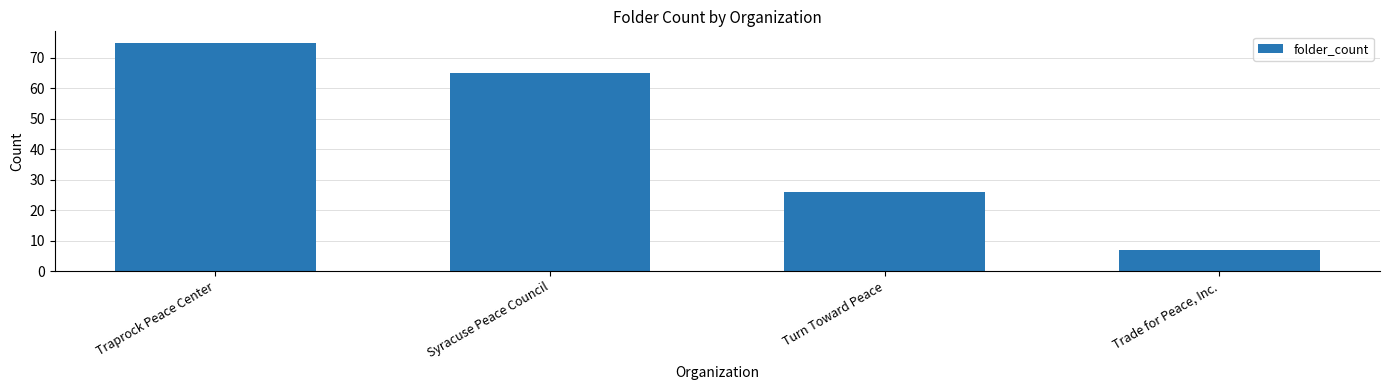

What is the smallest value displayed?

7